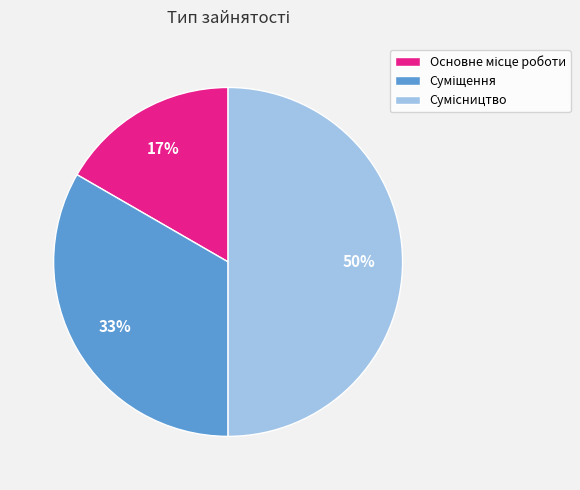

To the nearest percent, what is the difference between the largest and smallest slice percentages?

33%